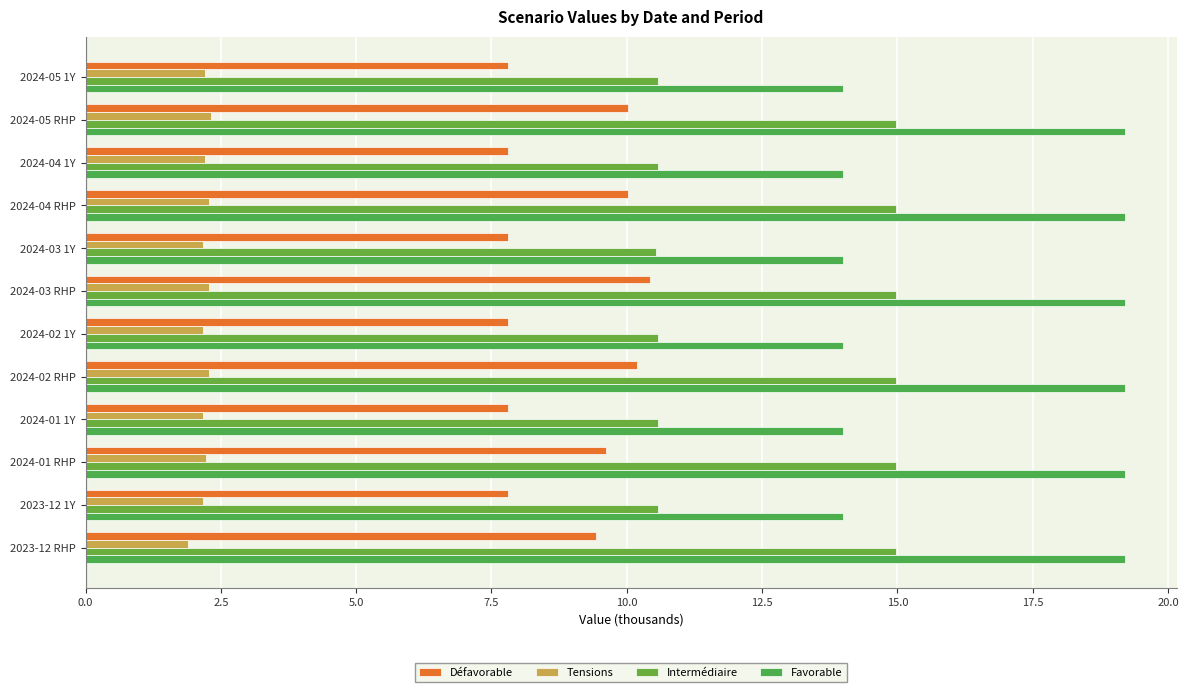

Reading left to right, extract all data points from this chart.

Défavorable: 7.8	10.0	7.8	10.0	7.8	10.4	7.8	10.2	7.8	9.6	7.8	9.4
Tensions: 2.2	2.3	2.2	2.3	2.2	2.3	2.2	2.3	2.2	2.2	2.2	1.9
Intermédiaire: 10.6	15.0	10.6	15.0	10.5	15.0	10.6	15.0	10.6	15.0	10.6	15.0
Favorable: 14.0	19.2	14.0	19.2	14.0	19.2	14.0	19.2	14.0	19.2	14.0	19.2